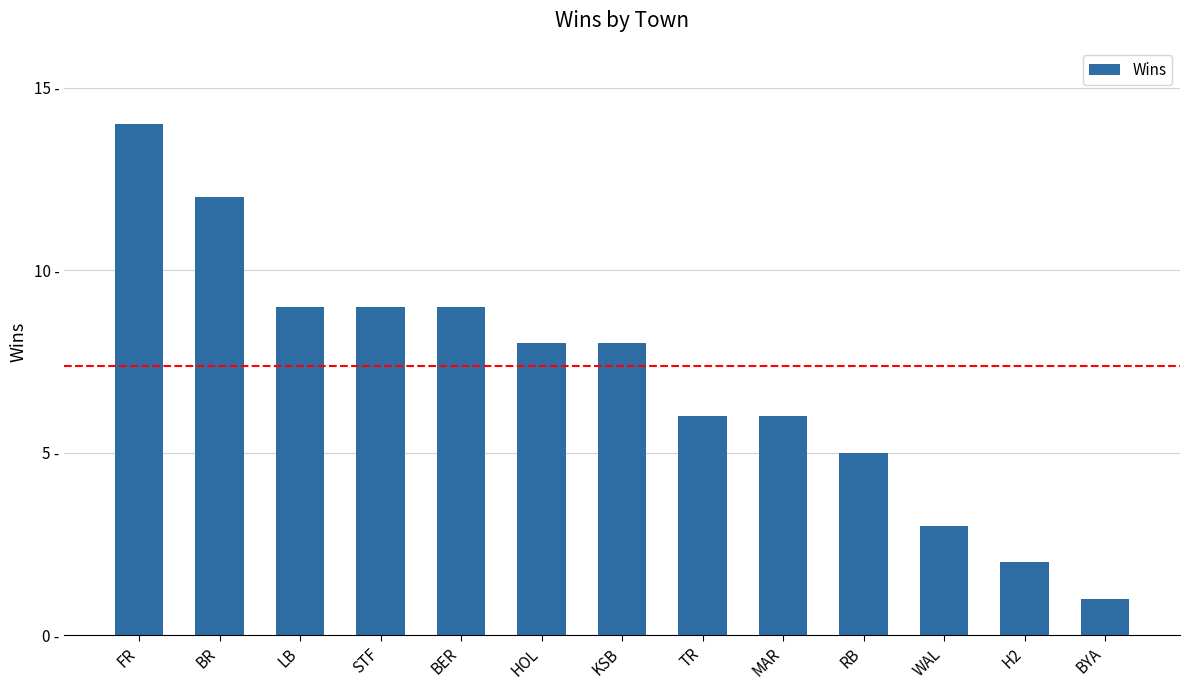

What is the maximum value shown in the chart?

14